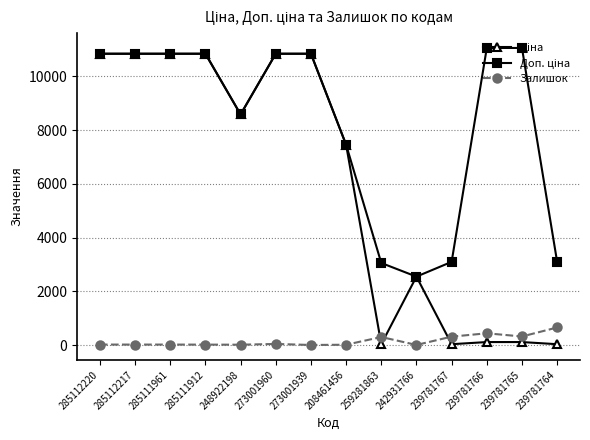

At how many categories does at least one series exceed 8187?

9